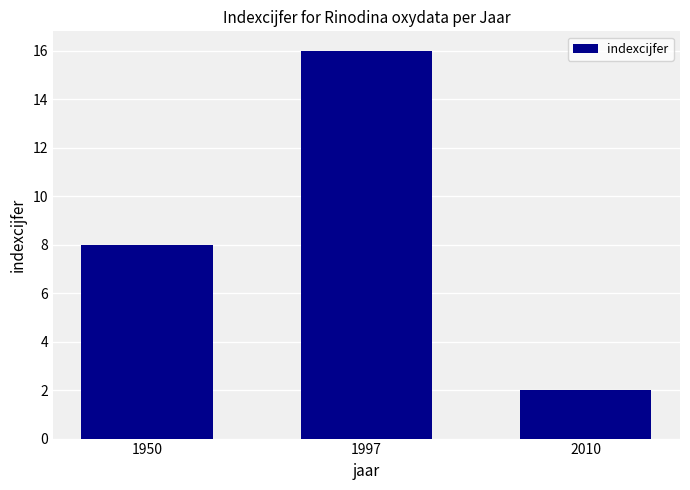

The value at 1997 is 16. True or false?

True